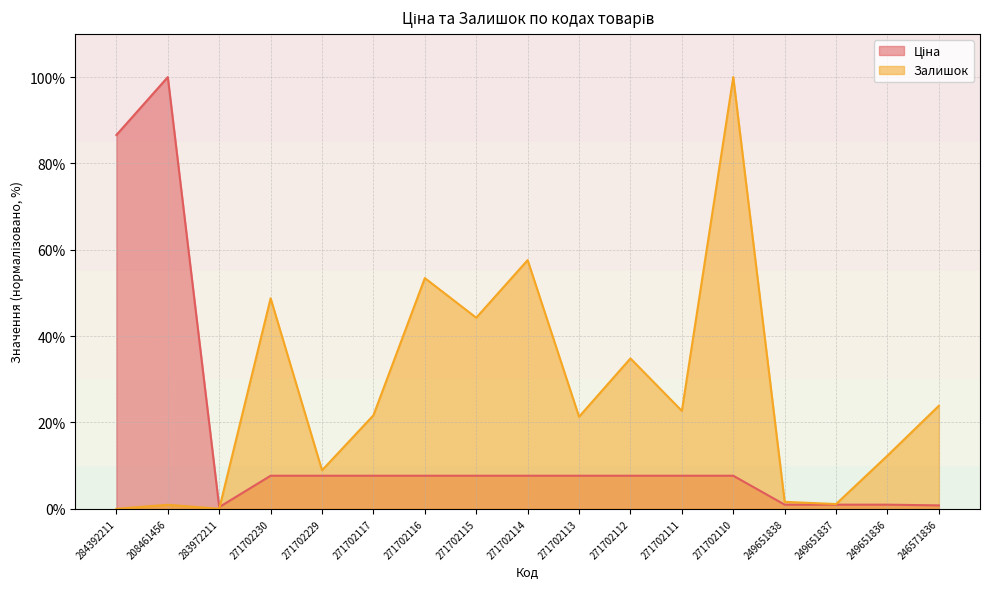

Which has a higher value, 271702117 or 271702115?

271702117